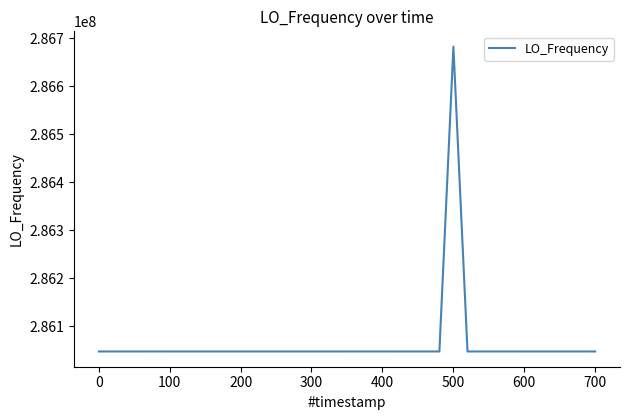

What is the maximum value shown in the chart?

286682705.8